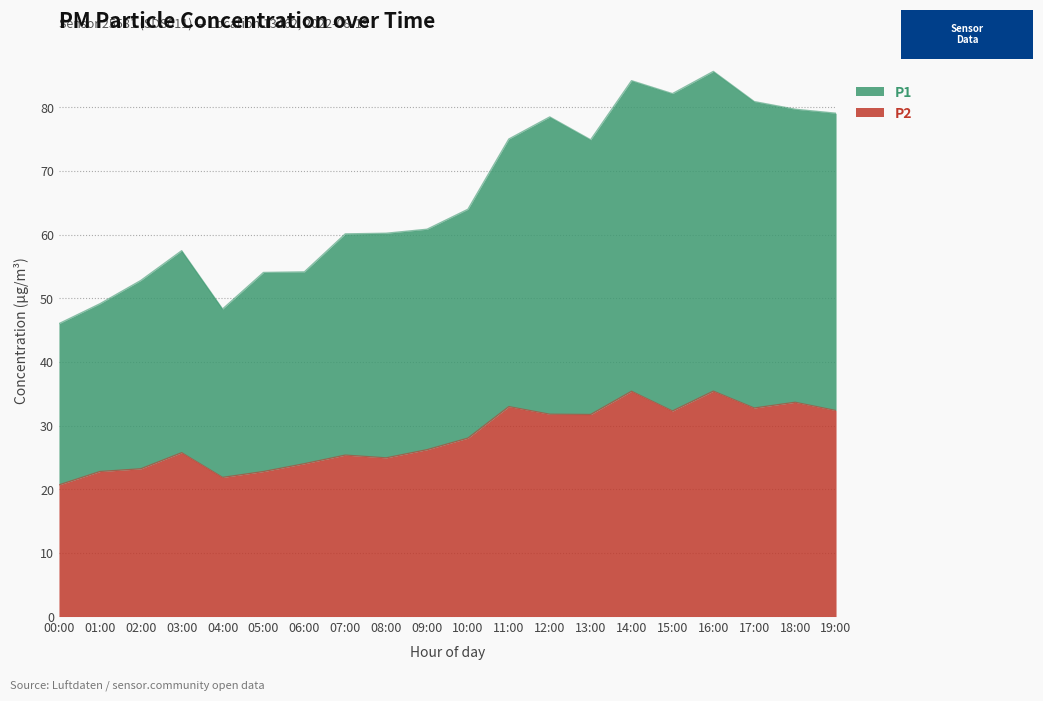

At which label does P2 first exceed 28?

10:00